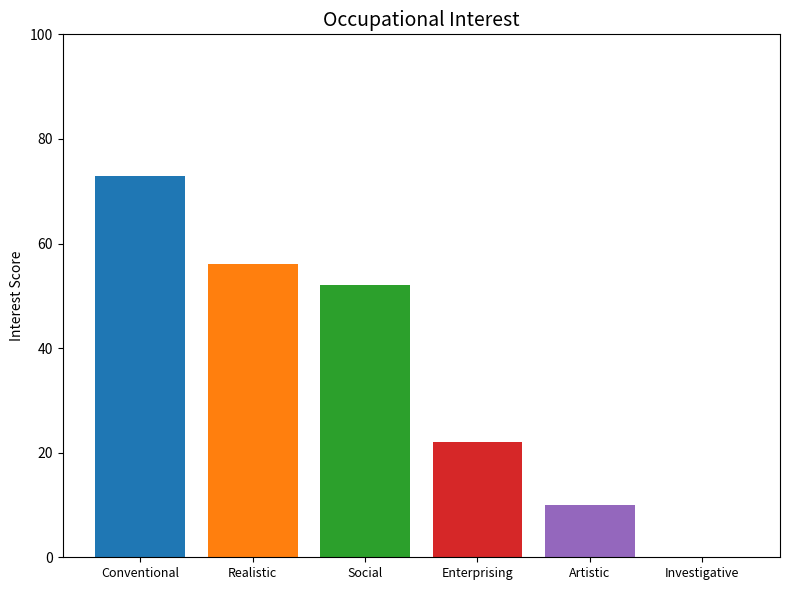

What is the sum of the values at Social and Realistic?

108